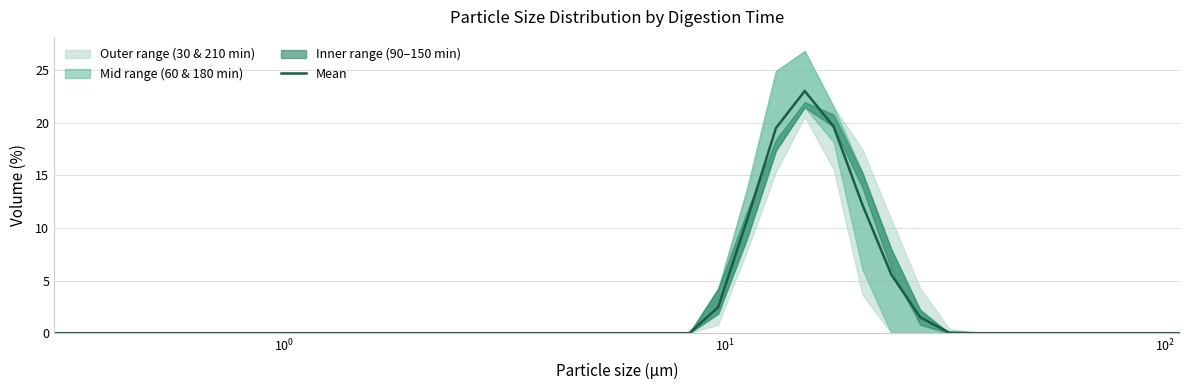

What is the maximum value for Mean?

23.0